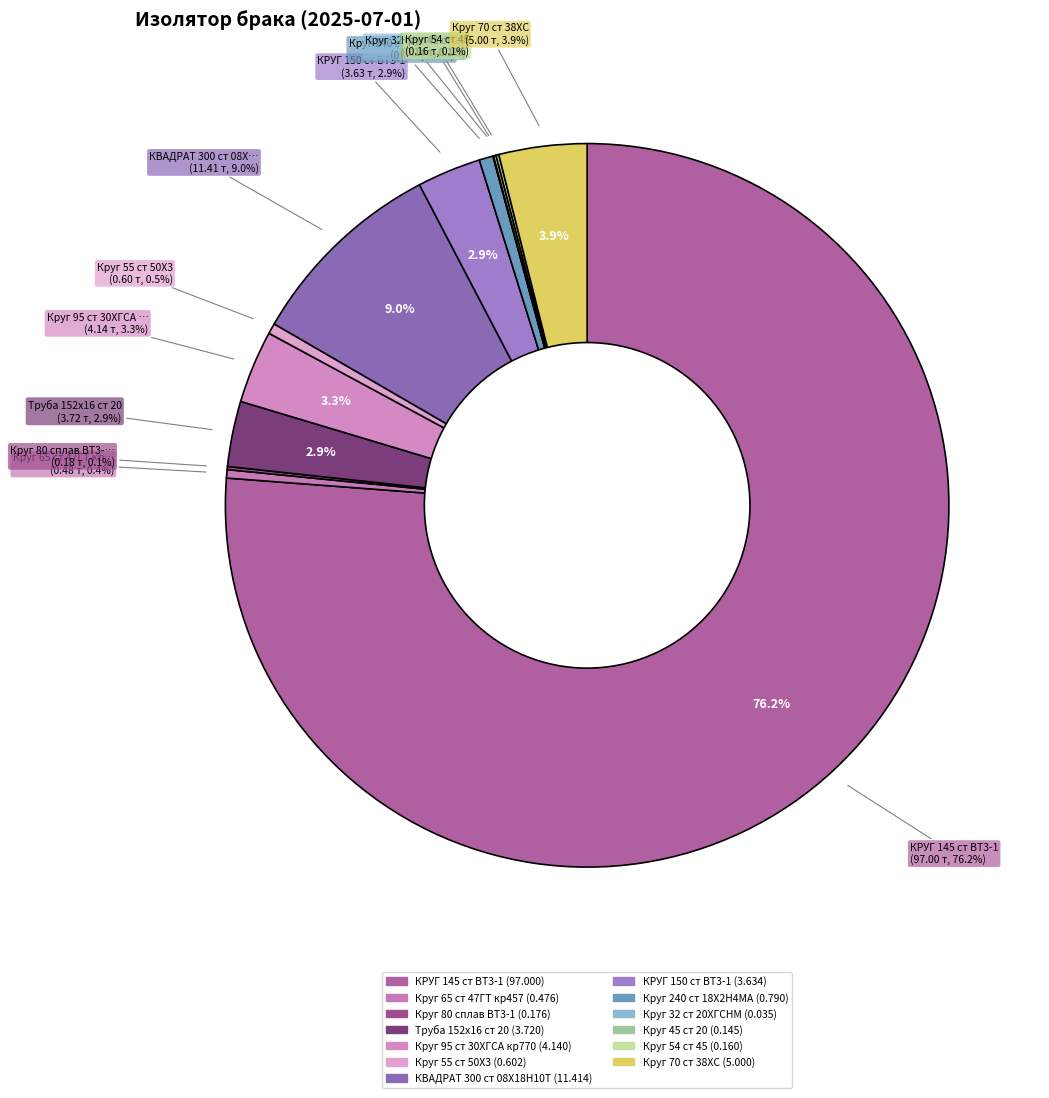

Is there a majority slice in this chart?

Yes